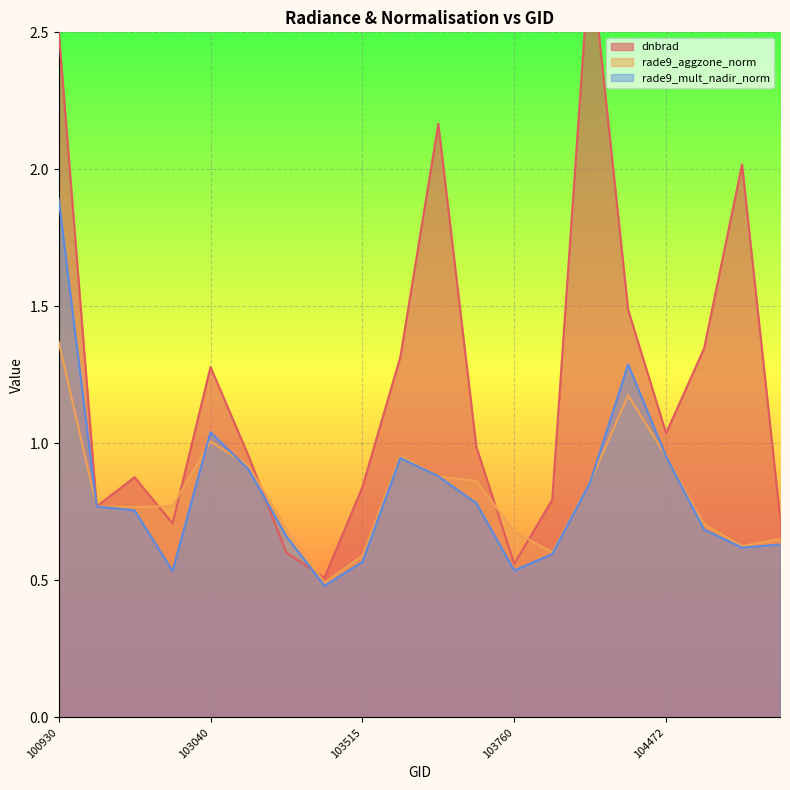

How many interior local peaks does the dnbrad series have?

5